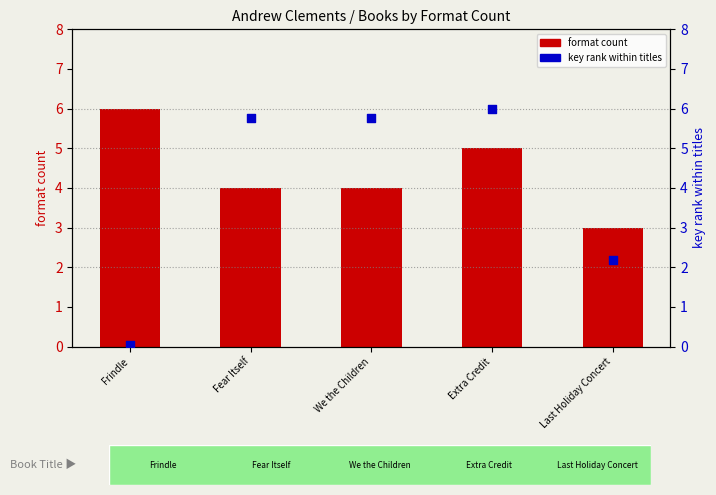

Which series has the widest spread of Y values?

key rank within titles